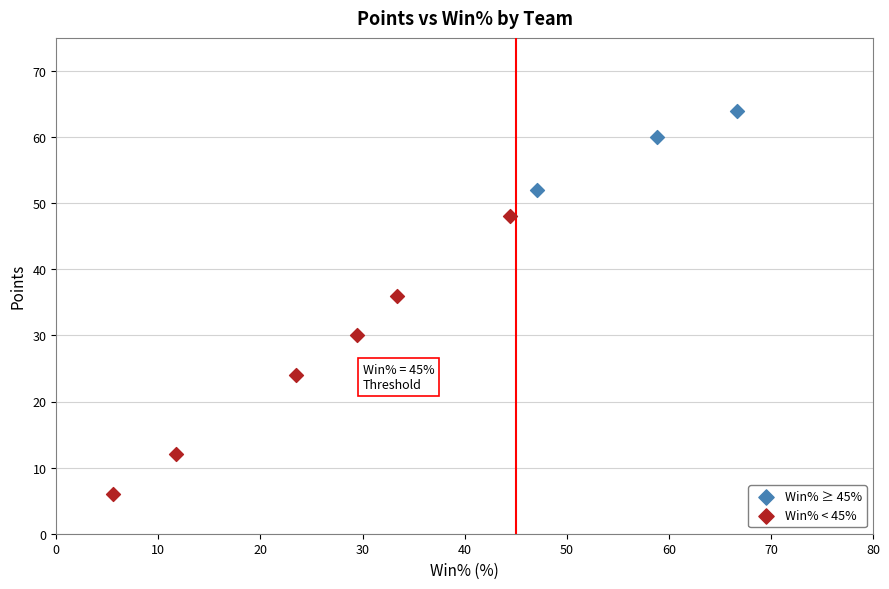

Which series has the widest spread of Y values?

Win% < 45%